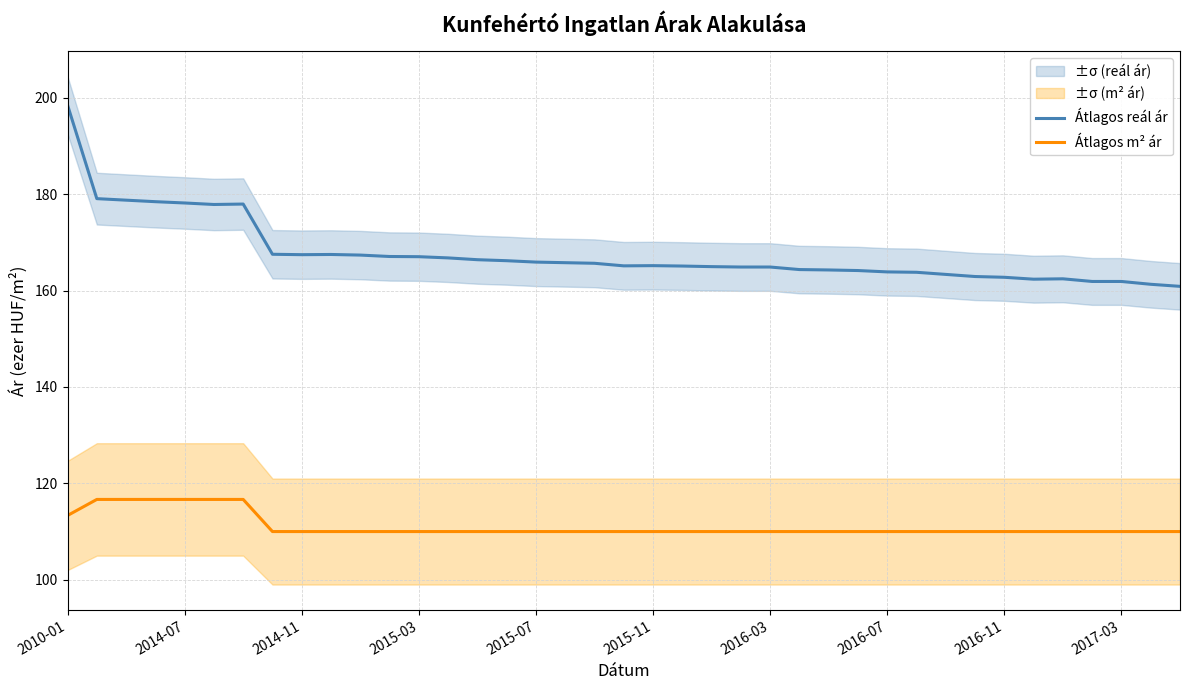

True or false: Átlagos m² ár and Átlagos reál ár intersect in this chart.

False